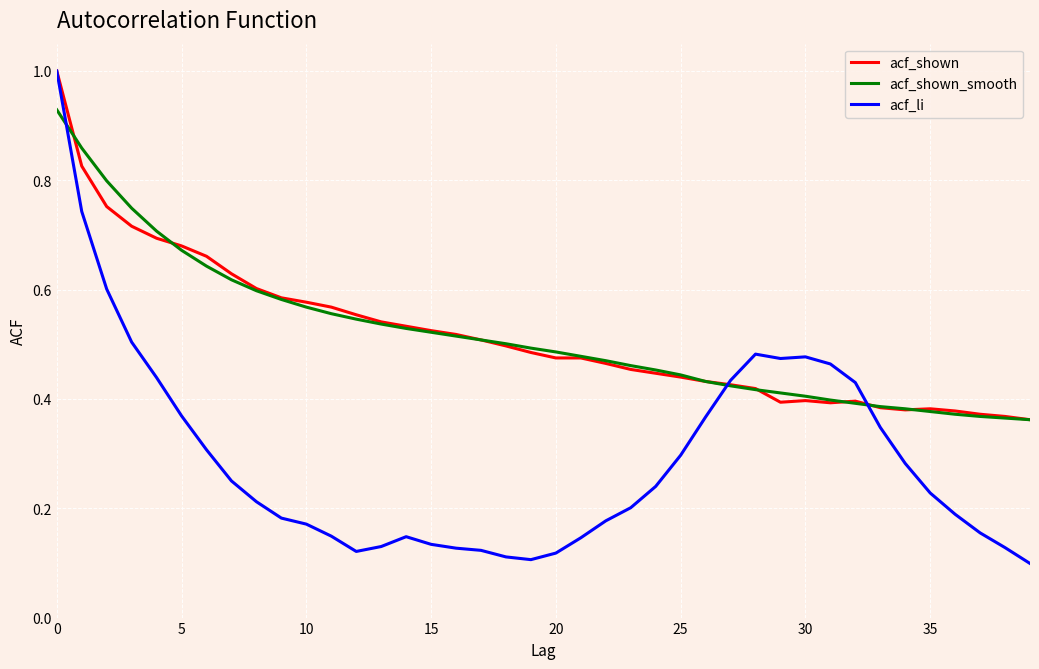

True or false: acf_li and acf_shown_smooth cross at least once.

True